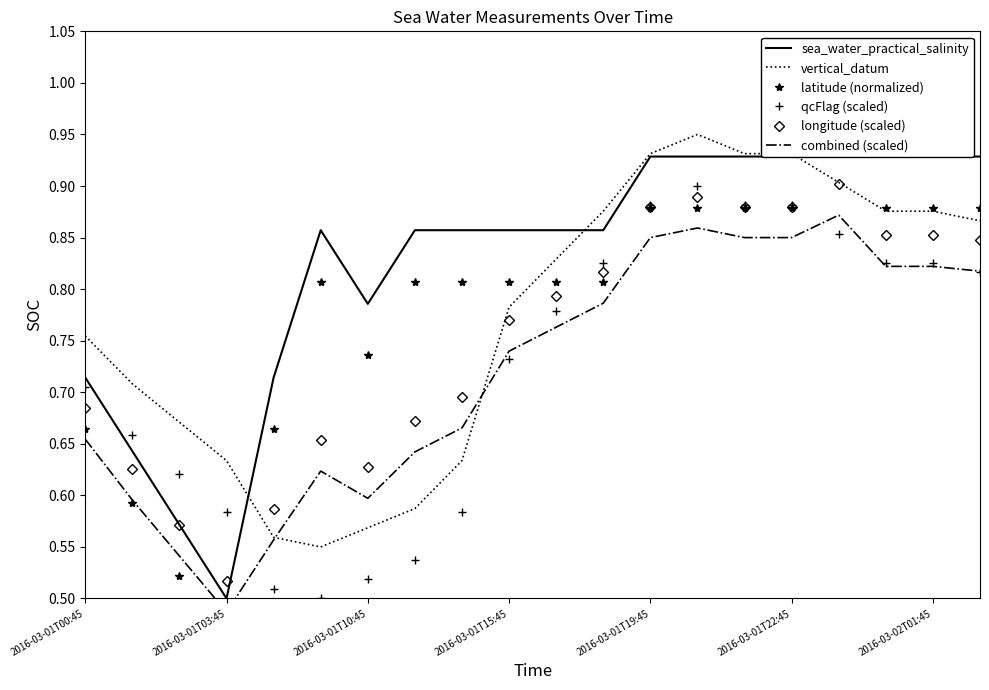

What is the value of the qcFlag (scaled) point at the 2nd from the left?

0.7